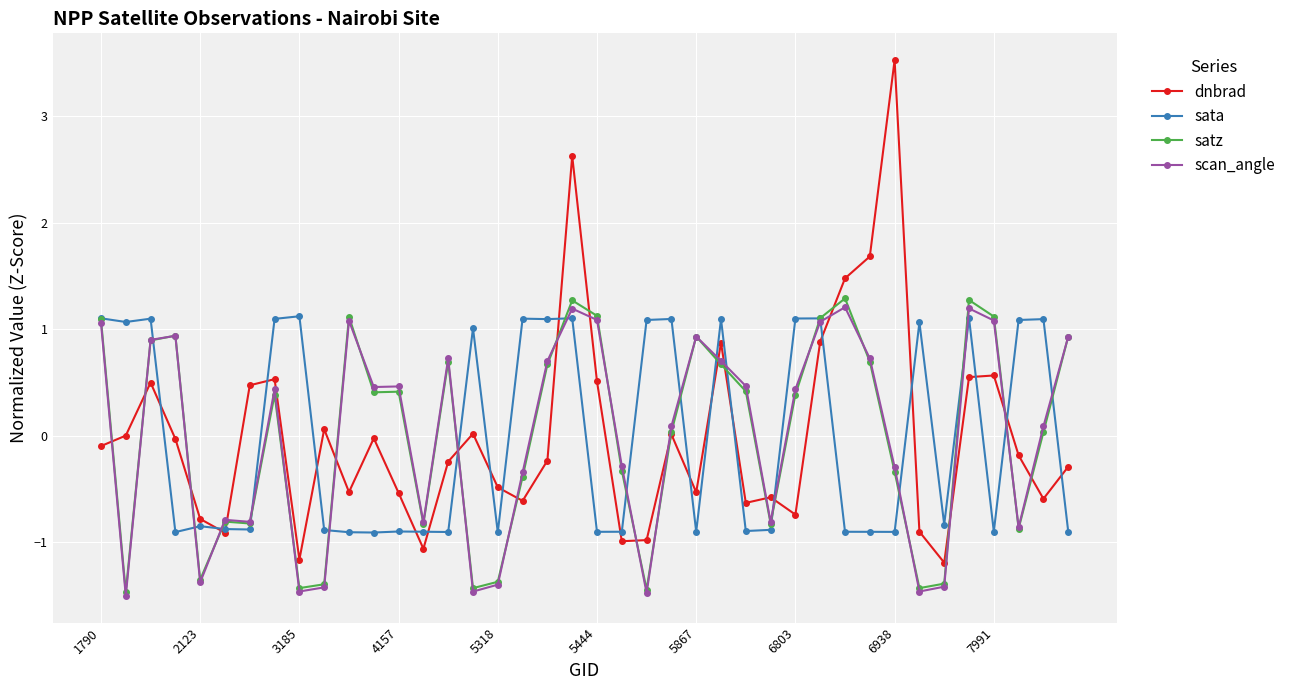

How many series are shown in this chart?

4